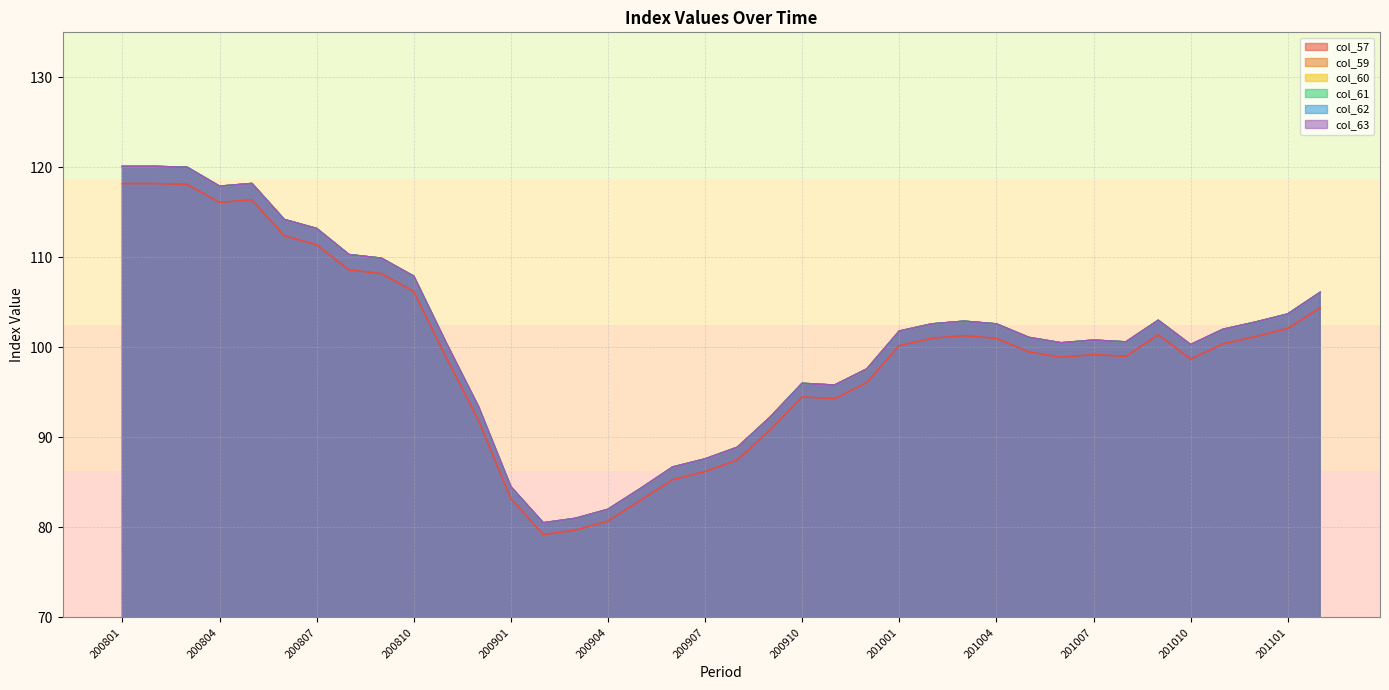

Reading left to right, what are all the values shown in this chart?

col_57: 118.2	118.2	118.1	116.1	116.4	112.4	111.4	108.6	108.2	106.2	98.9	91.9	83.2	79.2	79.7	80.7	83.0	85.3	86.2	87.5	90.8	94.5	94.3	96.1	100.2	101.0	101.3	101.0	99.5	98.9	99.2	99.0	101.4	98.7	100.4	101.2	102.1	104.4
col_59: 120.1	120.1	120.0	117.9	118.2	114.2	113.2	110.3	109.9	107.9	100.5	93.4	84.5	80.5	81.0	82.0	84.3	86.7	87.6	88.9	92.2	96.0	95.8	97.6	101.8	102.6	102.9	102.6	101.1	100.5	100.8	100.6	103.0	100.3	102.0	102.8	103.7	106.1
col_61: 120.1	120.1	120.0	117.9	118.2	114.2	113.2	110.3	109.9	107.9	100.5	93.4	84.5	80.5	81.0	82.0	84.3	86.7	87.6	88.9	92.2	96.0	95.8	97.6	101.8	102.6	102.9	102.6	101.1	100.5	100.8	100.6	103.0	100.3	102.0	102.8	103.7	106.1
col_62: 120.1	120.1	120.0	117.9	118.2	114.2	113.2	110.3	109.9	107.9	100.5	93.4	84.5	80.5	81.0	82.0	84.3	86.7	87.6	88.9	92.2	96.0	95.8	97.6	101.8	102.6	102.9	102.6	101.1	100.5	100.8	100.6	103.0	100.3	102.0	102.8	103.7	106.1
col_63: 120.1	120.1	120.0	117.9	118.2	114.2	113.2	110.3	109.9	107.9	100.5	93.4	84.5	80.5	81.0	82.0	84.3	86.7	87.6	88.9	92.2	96.0	95.8	97.6	101.8	102.6	102.9	102.6	101.1	100.5	100.8	100.6	103.0	100.3	102.0	102.8	103.7	106.1
col_60: 120.1	120.1	120.0	117.9	118.2	114.2	113.2	110.3	109.9	107.9	100.5	93.4	84.5	80.5	81.0	82.0	84.3	86.7	87.6	88.9	92.2	96.0	95.8	97.6	101.8	102.6	102.9	102.6	101.1	100.5	100.8	100.6	103.0	100.3	102.0	102.8	103.7	106.1